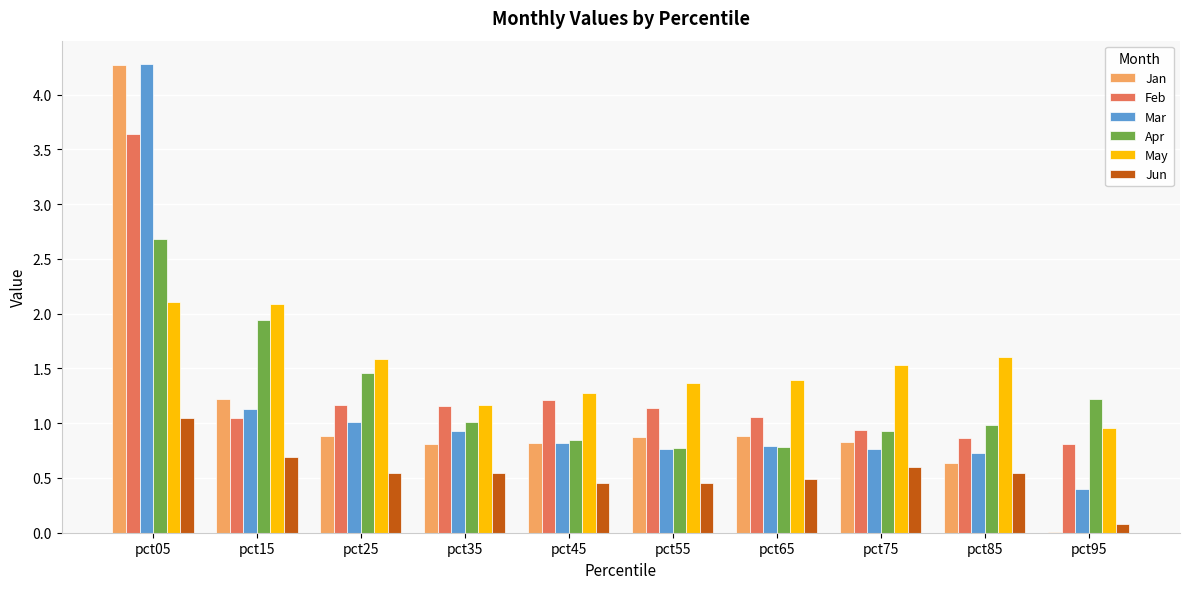

What are all the series names shown in the legend?

Jan, Feb, Mar, Apr, May, Jun